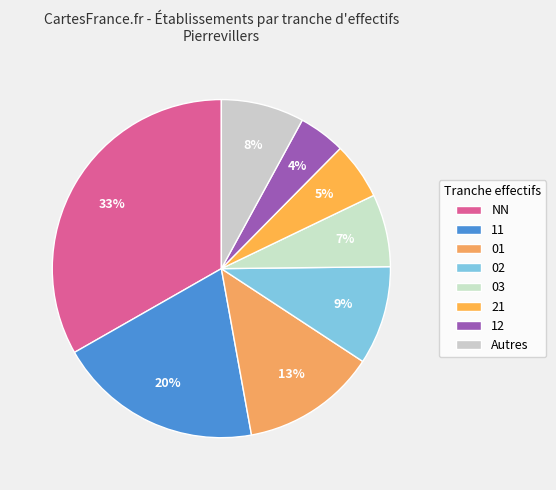

How many slices are in this pie chart?

8